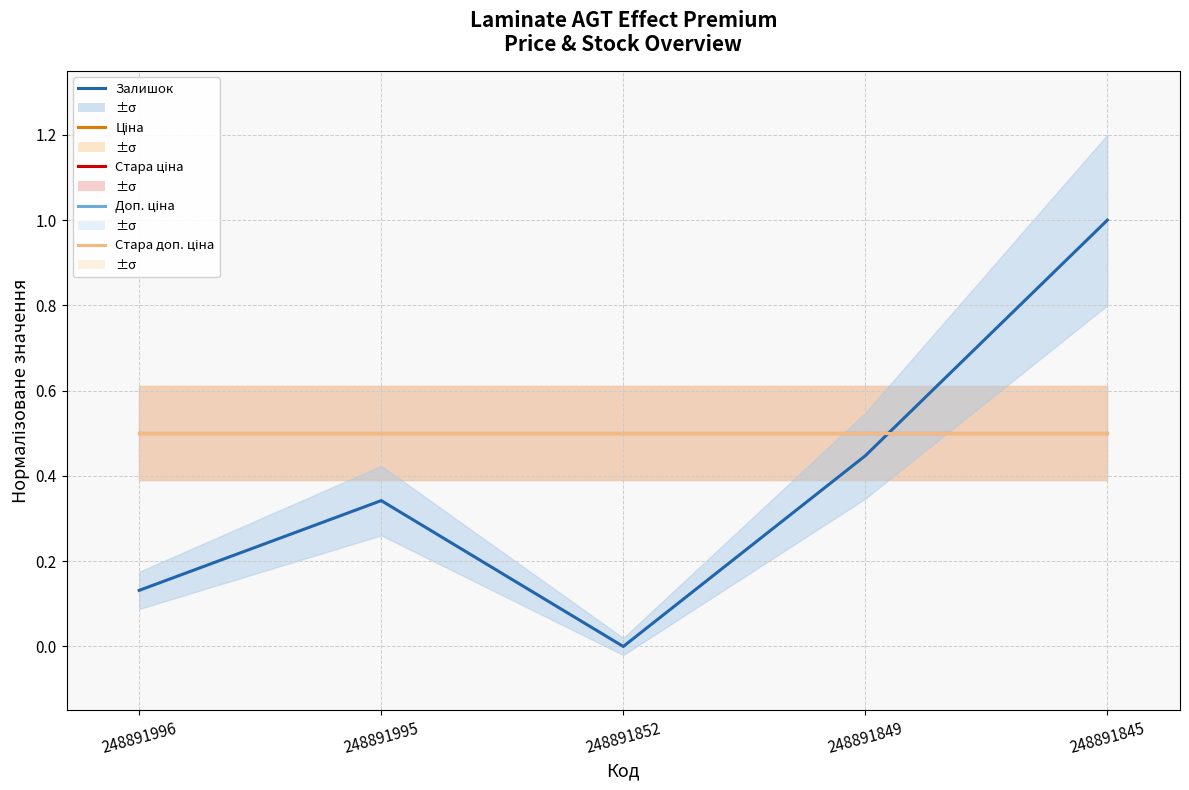

At 248891845, list the series in order from largest to smallest.

Залишок, Ціна, Стара ціна, Доп. ціна, Стара доп. ціна